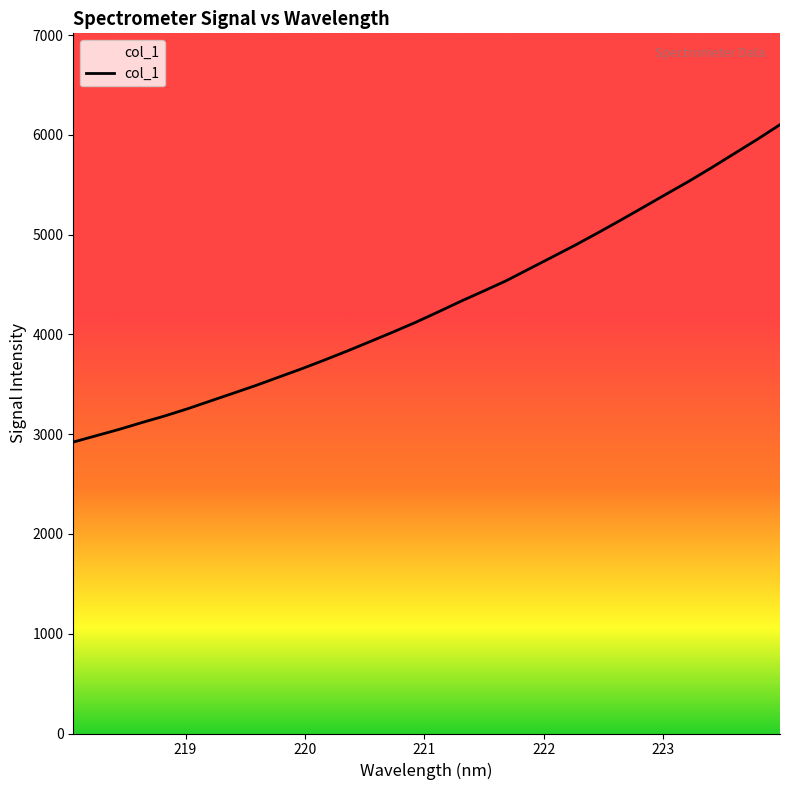

What is the maximum value shown in the chart?

6102.3